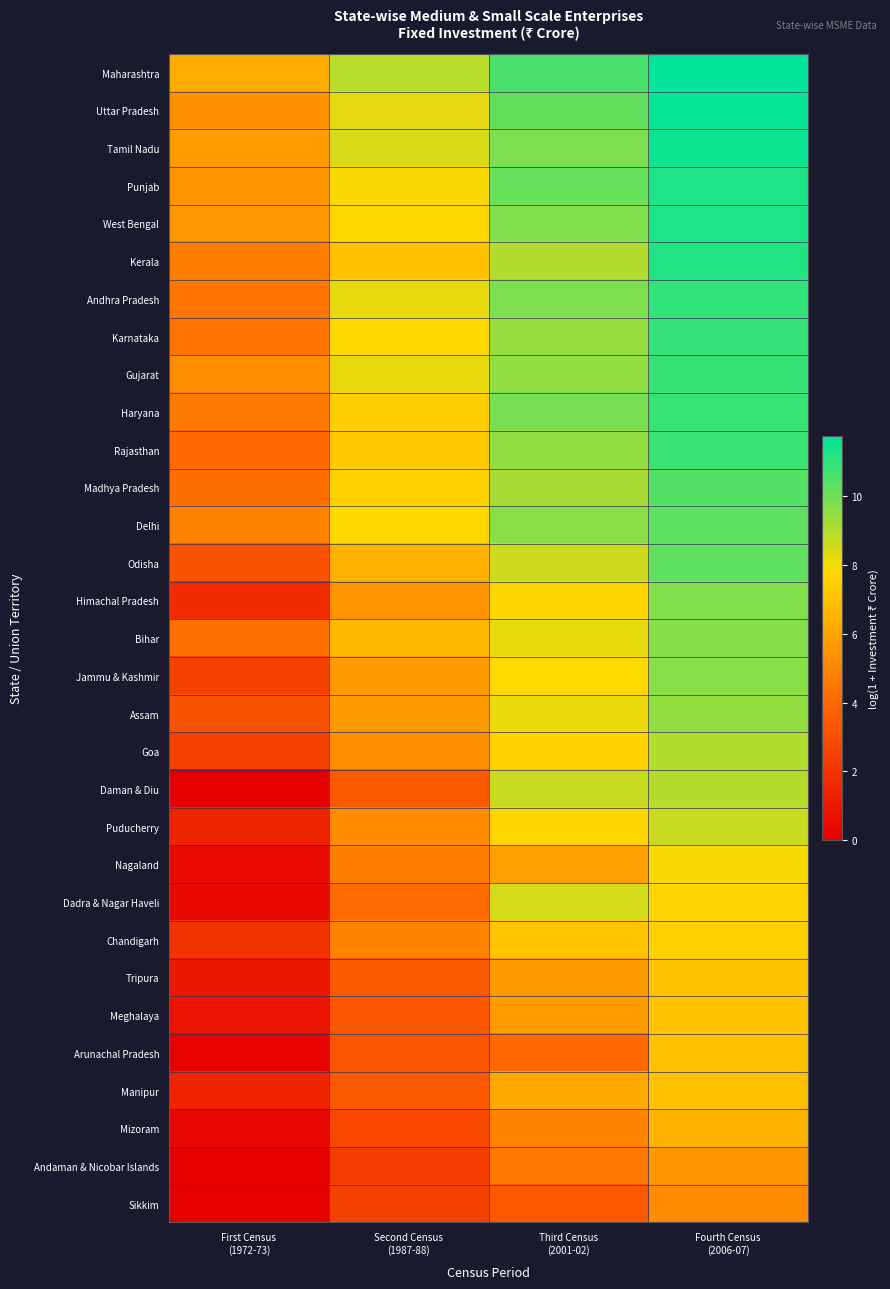

What is the spread (max minus min) of values at Fourth Census
(2006-07)?

6.5